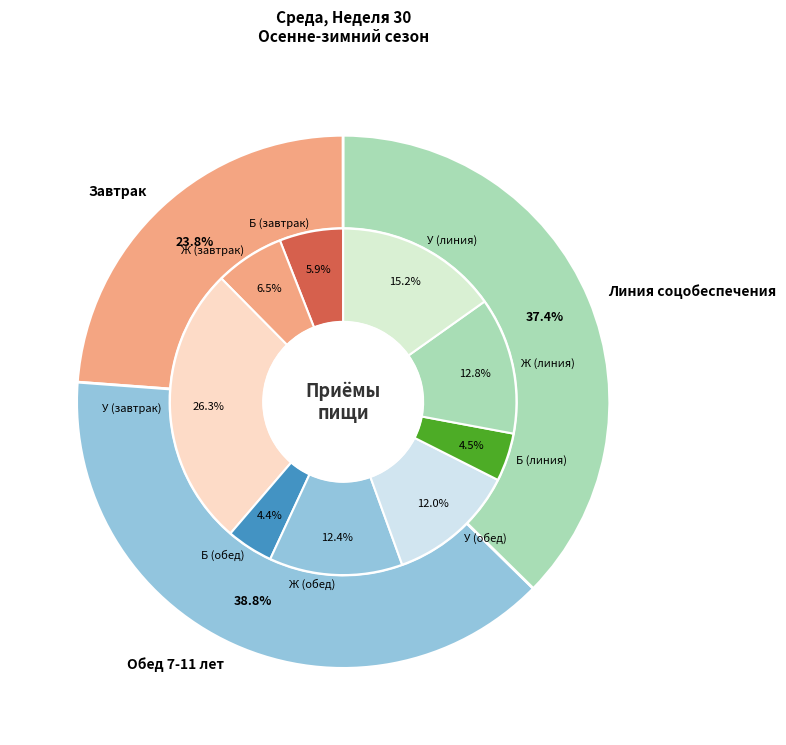

Combined, what portion of the pie is Завтрак and Обед 7-11 лет?

62.6%